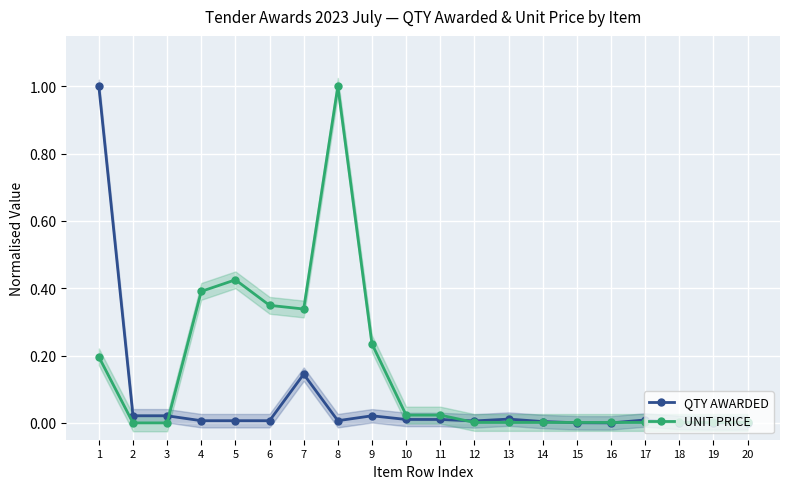

Rank the series by their average value, from highest to lowest.

UNIT PRICE, QTY AWARDED